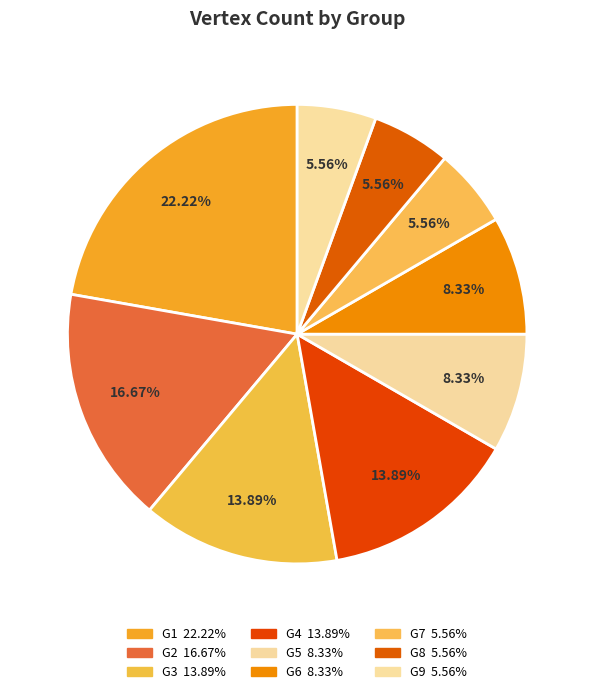

To the nearest percent, what is the difference between the largest and smallest slice percentages?

17%